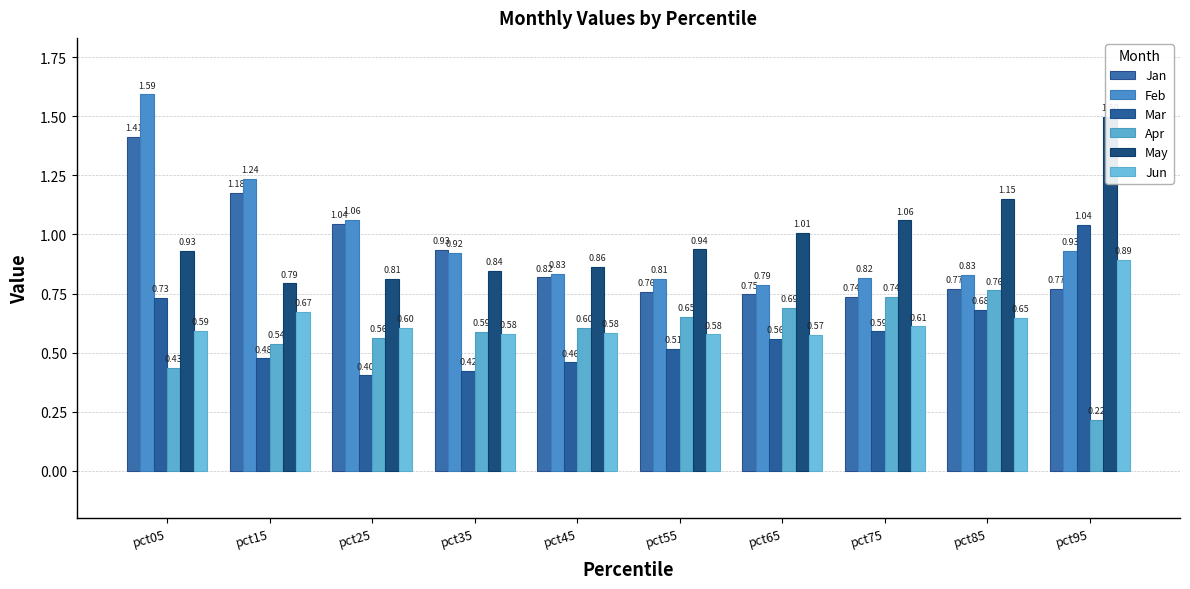

The value of Apr at pct95 is 0.1. True or false?

False